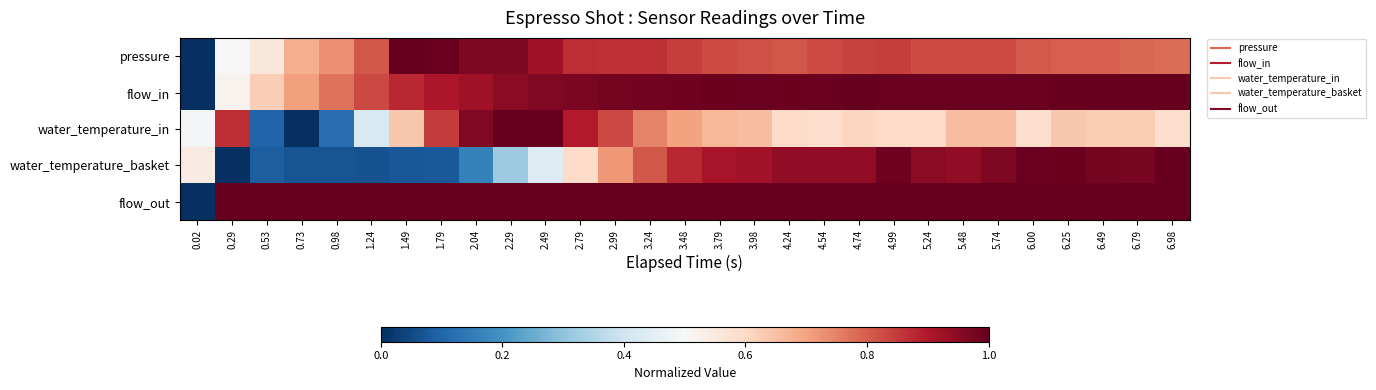

What is the spread (max minus min) of values at 3.79?

0.3